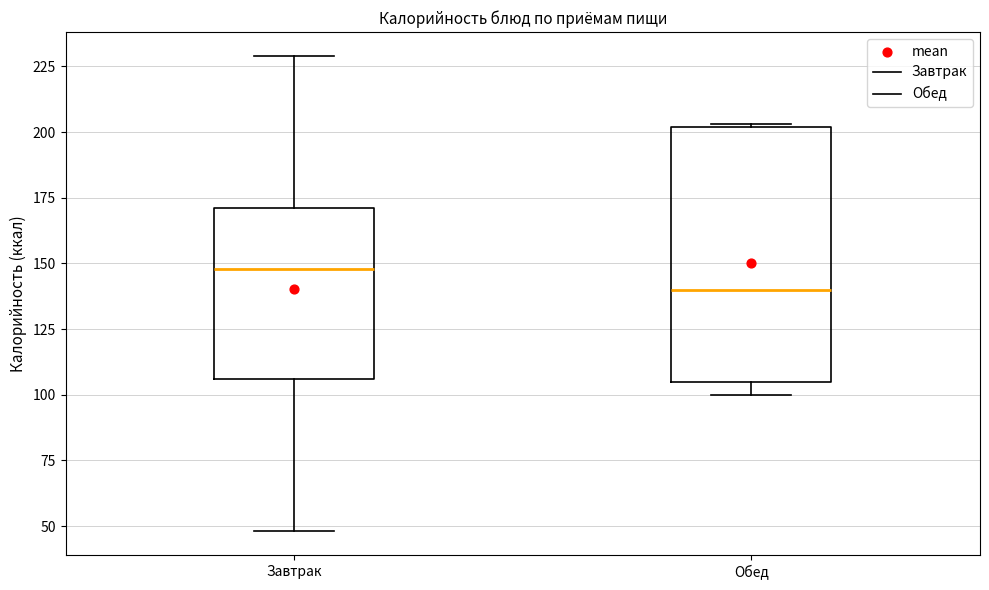

Where does the median line of the box for Обед sit on the y-axis? The values are not printed on the chart, so give them approximately, as read against the axis.

140